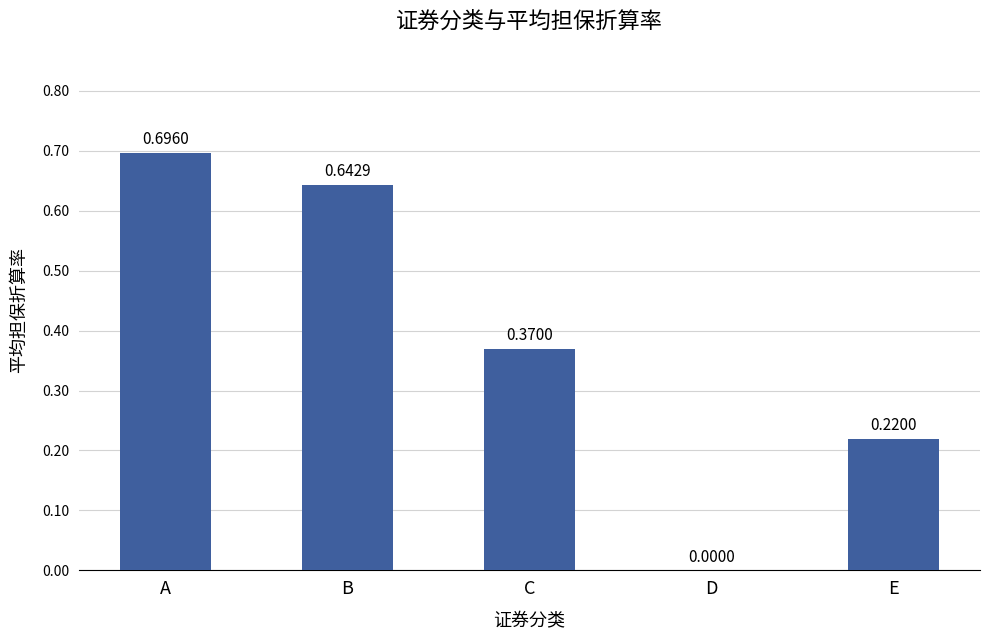

Are the bars horizontal?

No